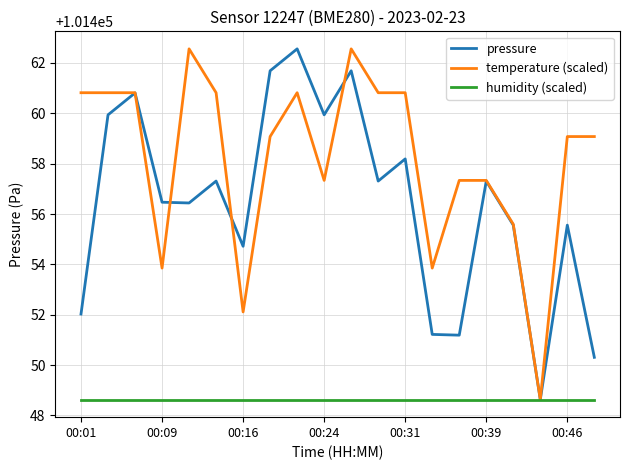

Count the number of categories in the chart.

20